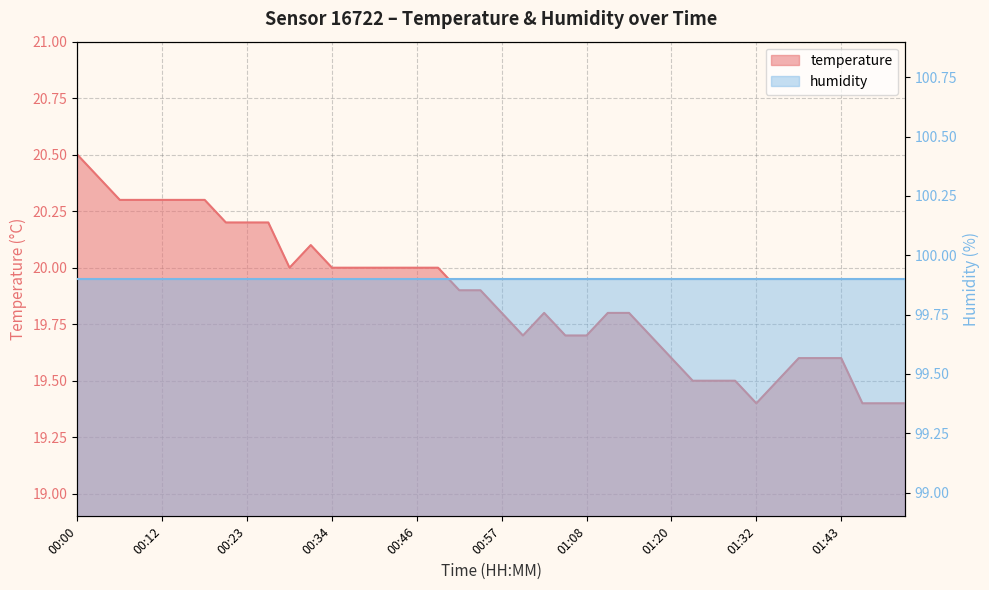

True or false: the data shows 20.0 at 00:40.

True